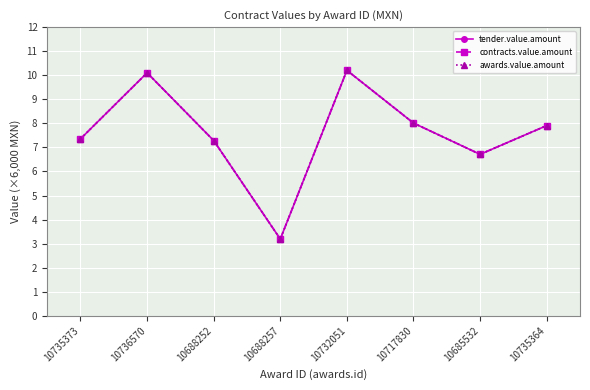

Which category has the highest value across all series?

10732051